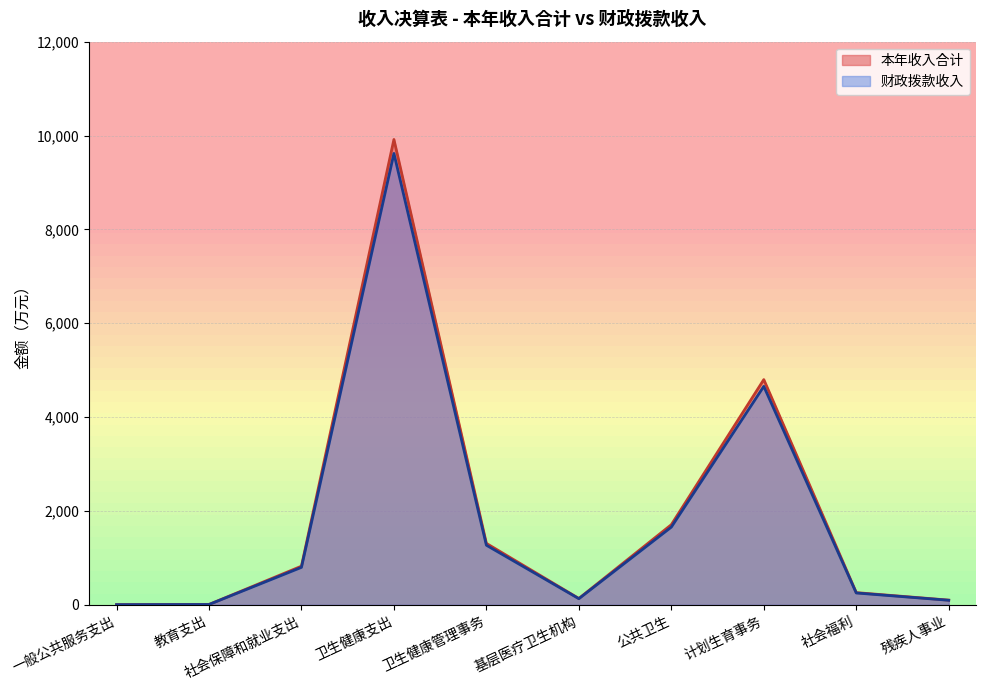

What are all the series names shown in the legend?

本年收入合计, 财政拨款收入